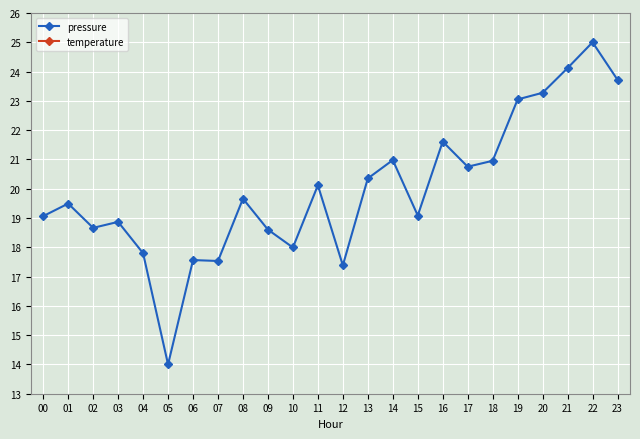

True or false: pressure and temperature cross at least once.

False